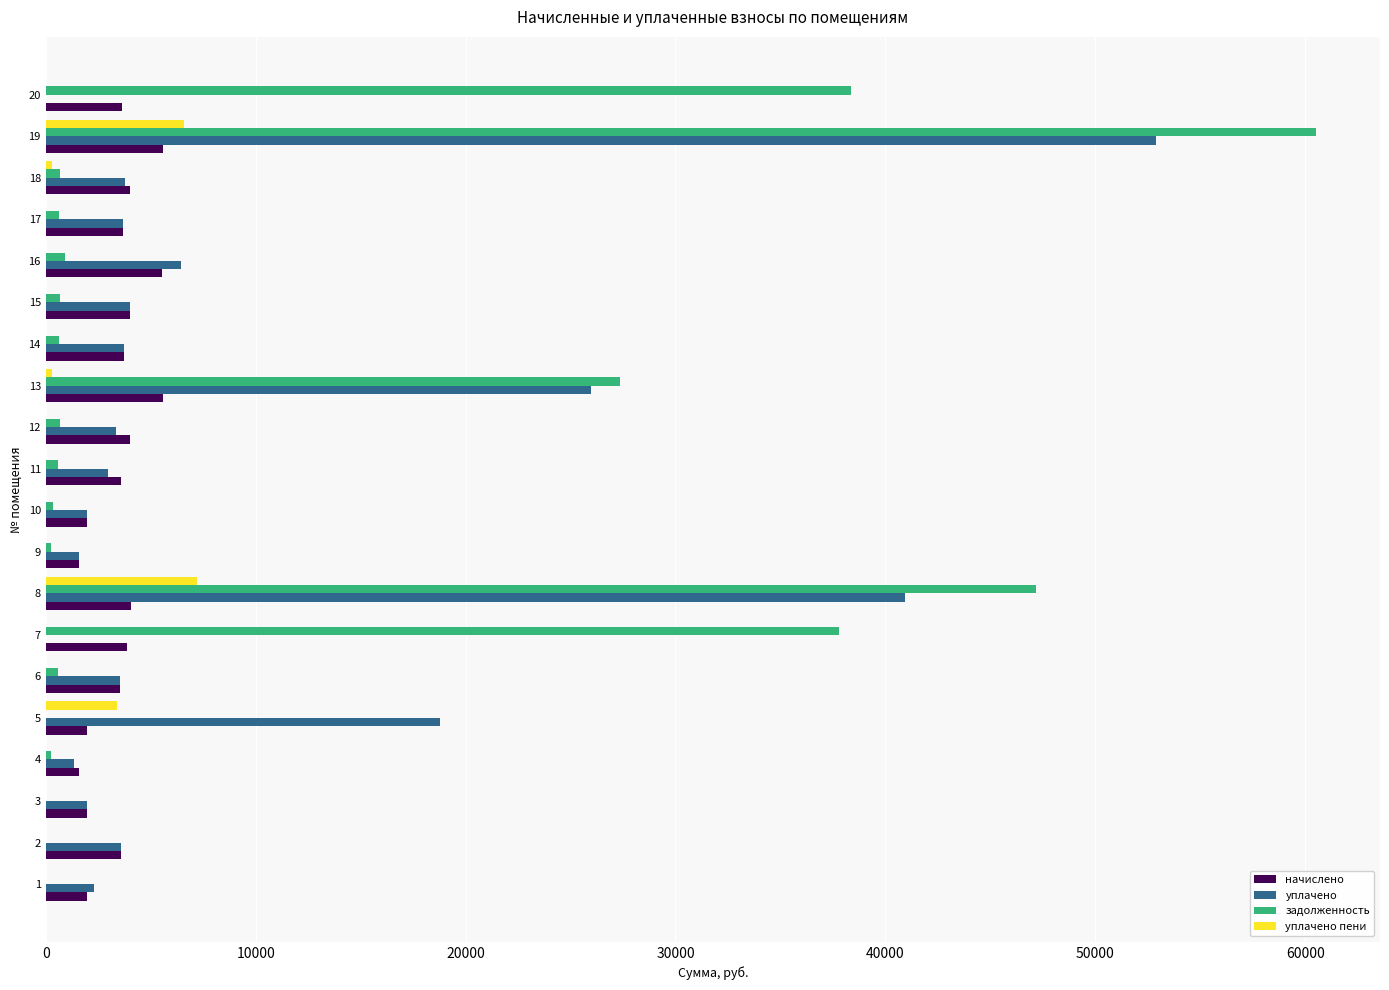

At which category is the sum across all series the highest?

19